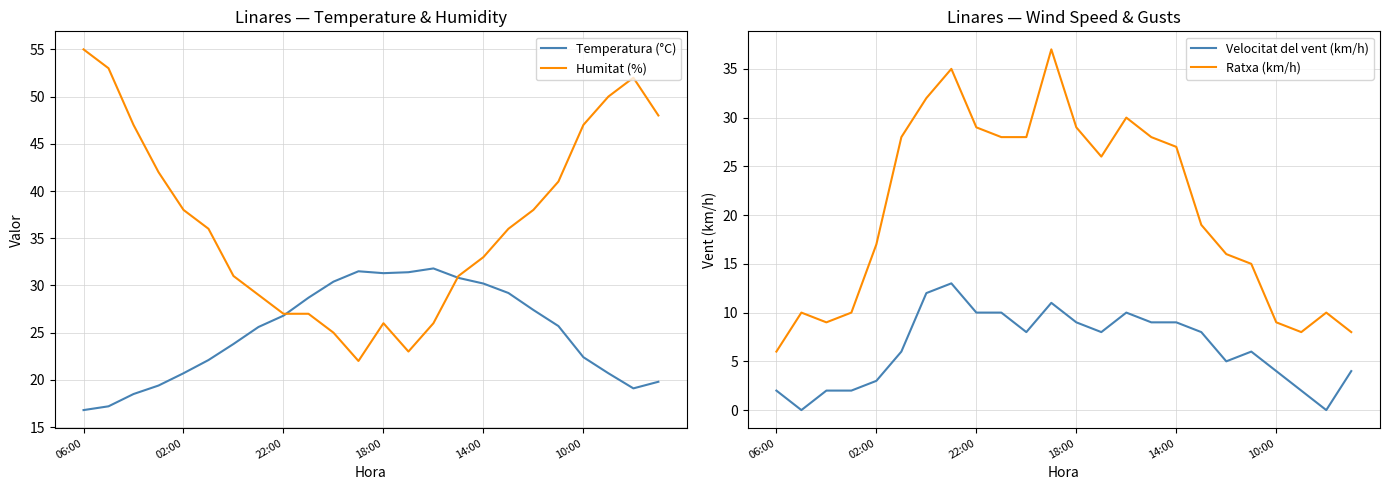

Which series has the largest total across all categories?

Humitat (%)